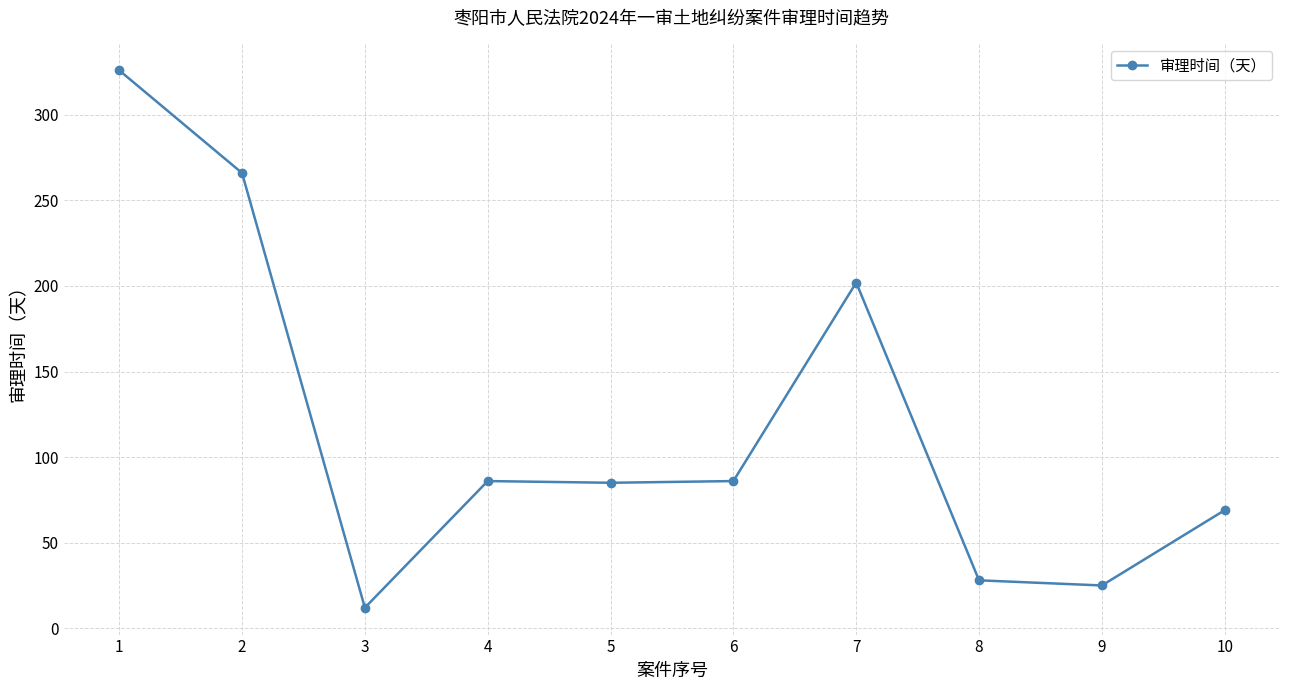

What is the ratio of the value at 8 to the value at 7?

0.1